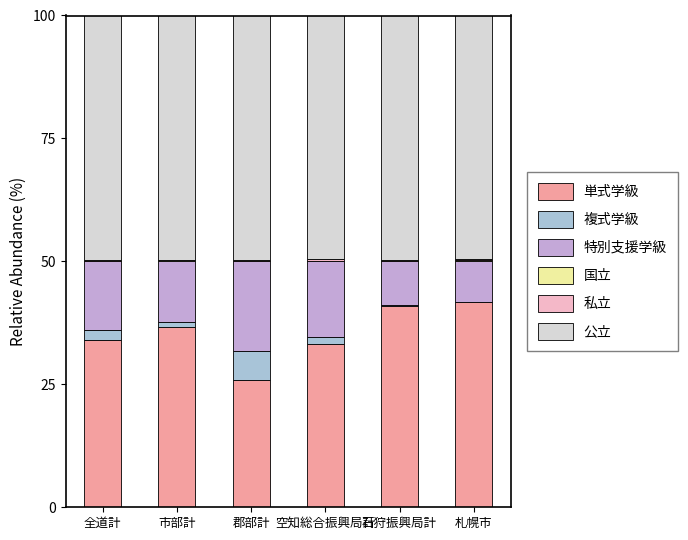

Does the chart contain stacked bars?

Yes